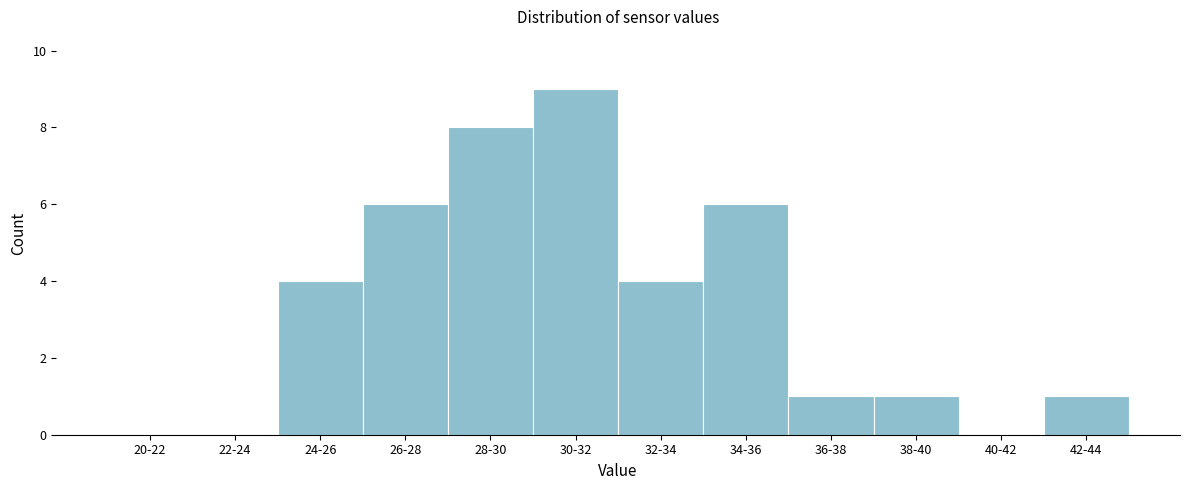

Reading left to right, what are all the values shown in this chart?

20-22=0	22-24=0	24-26=4	26-28=6	28-30=8	30-32=9	32-34=4	34-36=6	36-38=1	38-40=1	40-42=0	42-44=1